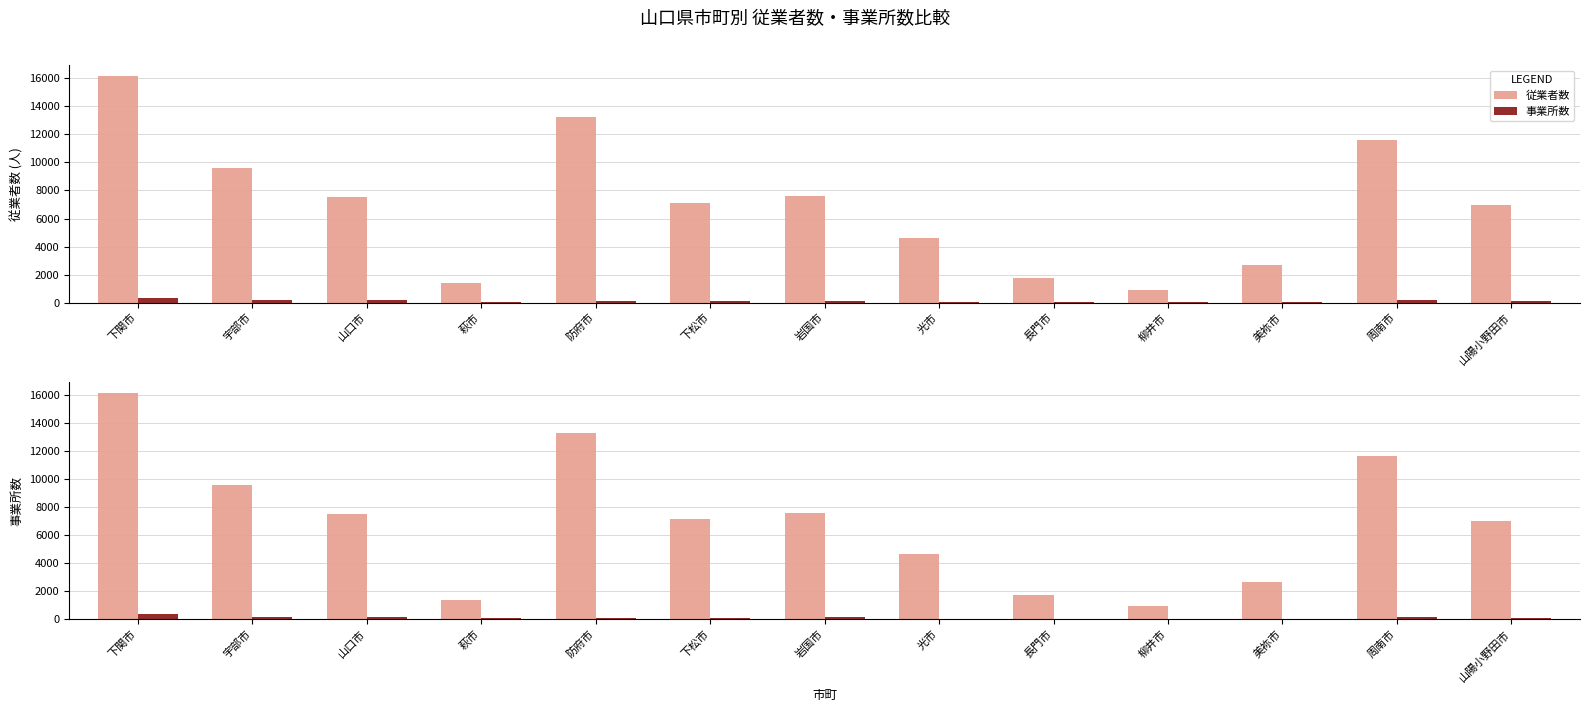

List the series in order of their peak value, highest first.

従業者数, 事業所数